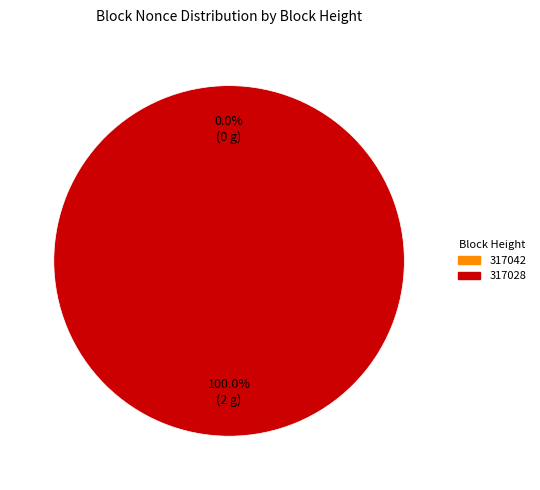

Between 317042 and 317028, which is larger?

317028